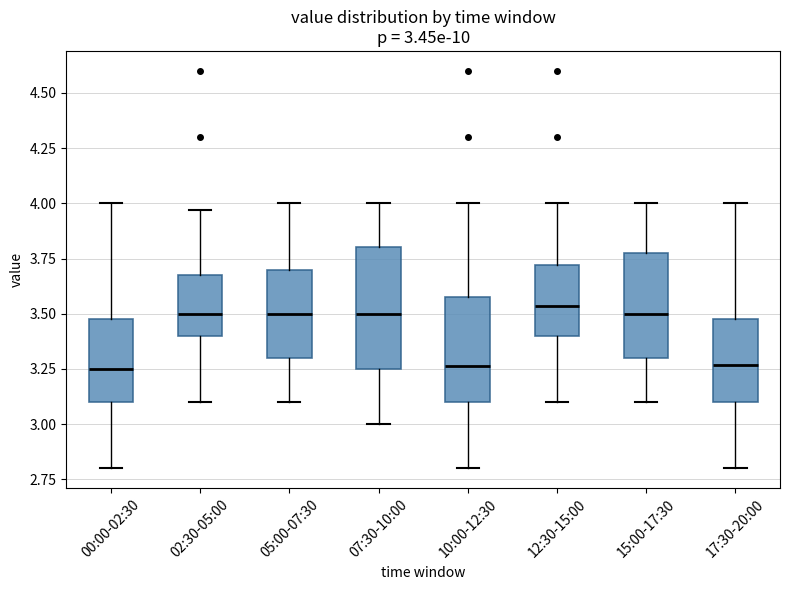

Which box is the tallest, from its lower edge to its upper edge?

07:30-10:00